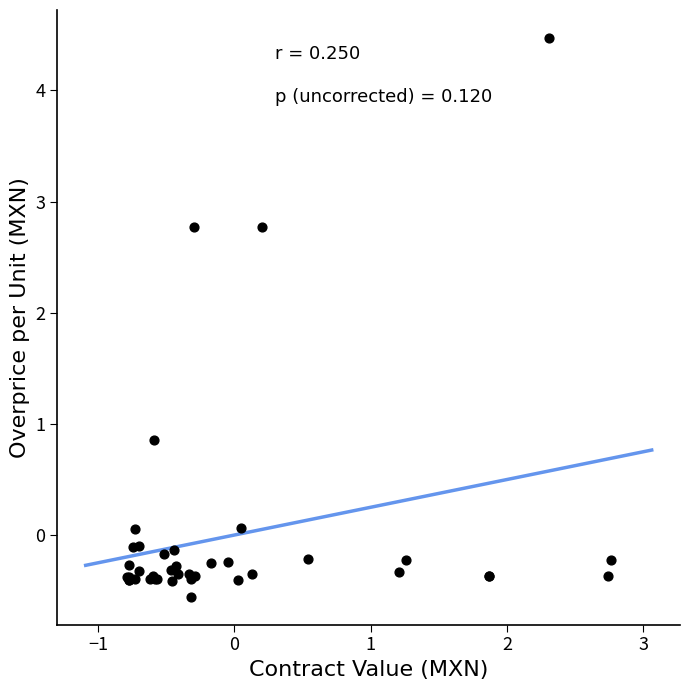

What Y value in the scatter plot is closest to 1?

0.9